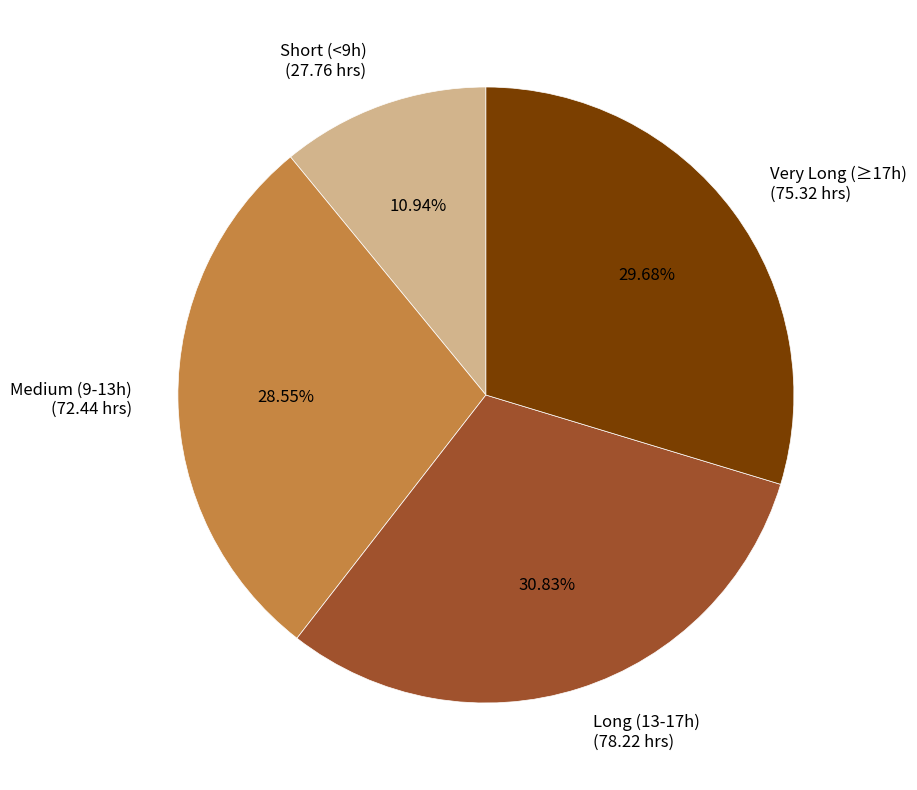

Is Medium (9-13h) (72.44 hrs) the majority of the pie?

No